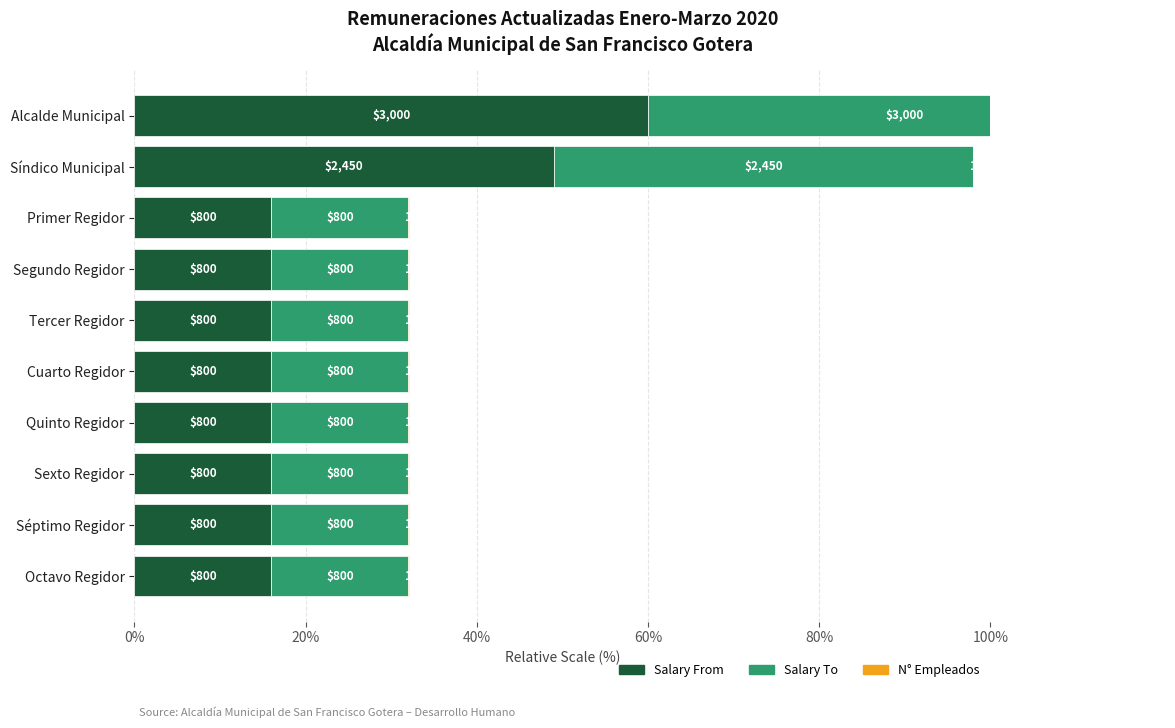

Which series has the largest total across all categories?

Salary From